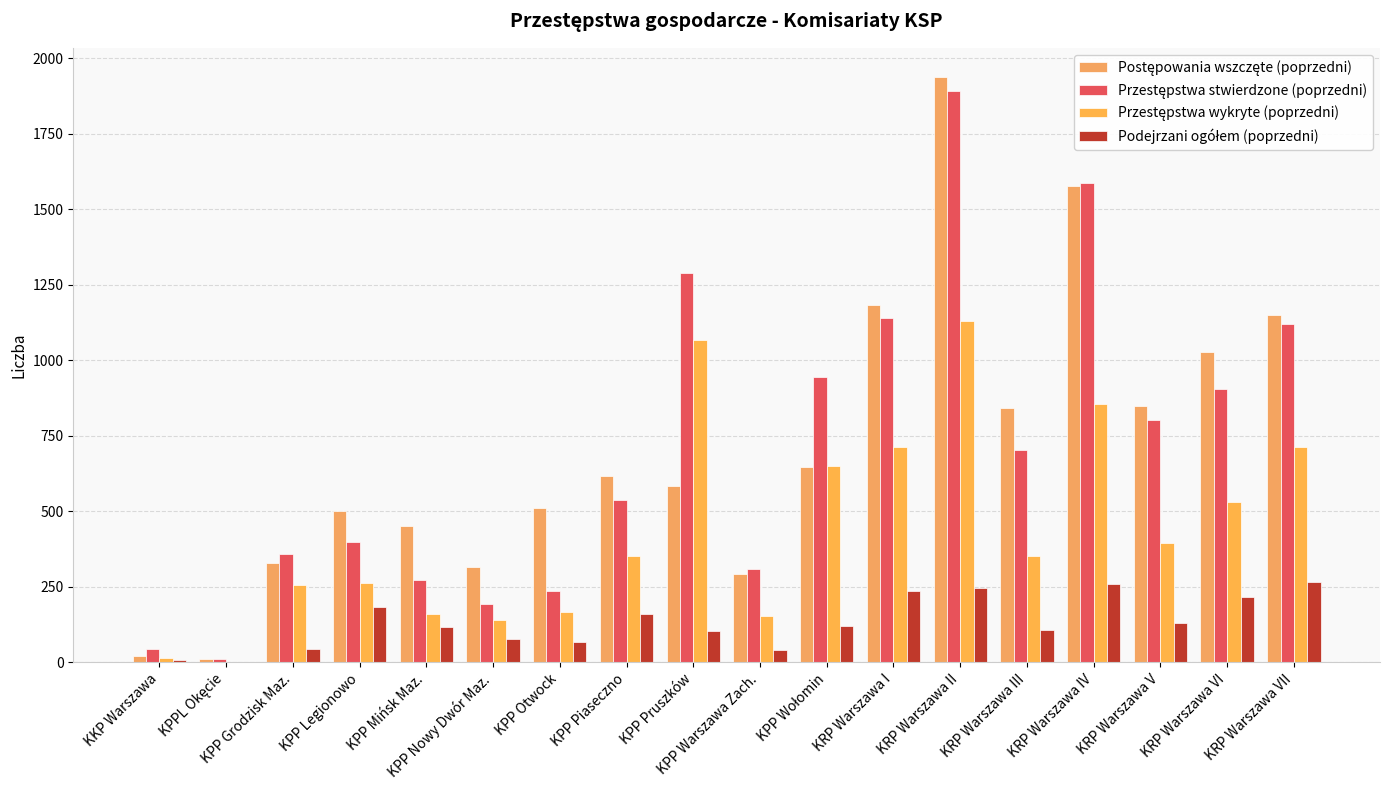

At which label is Podejrzani ogółem (poprzedni) closest to 133?

KRP Warszawa V